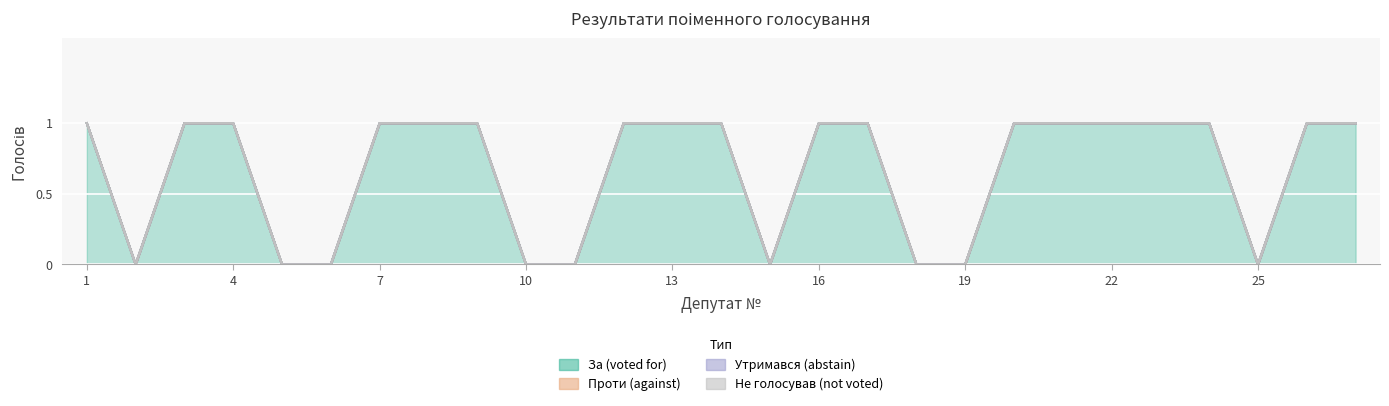

The value of Проти (against) at 4 is 0. True or false?

True